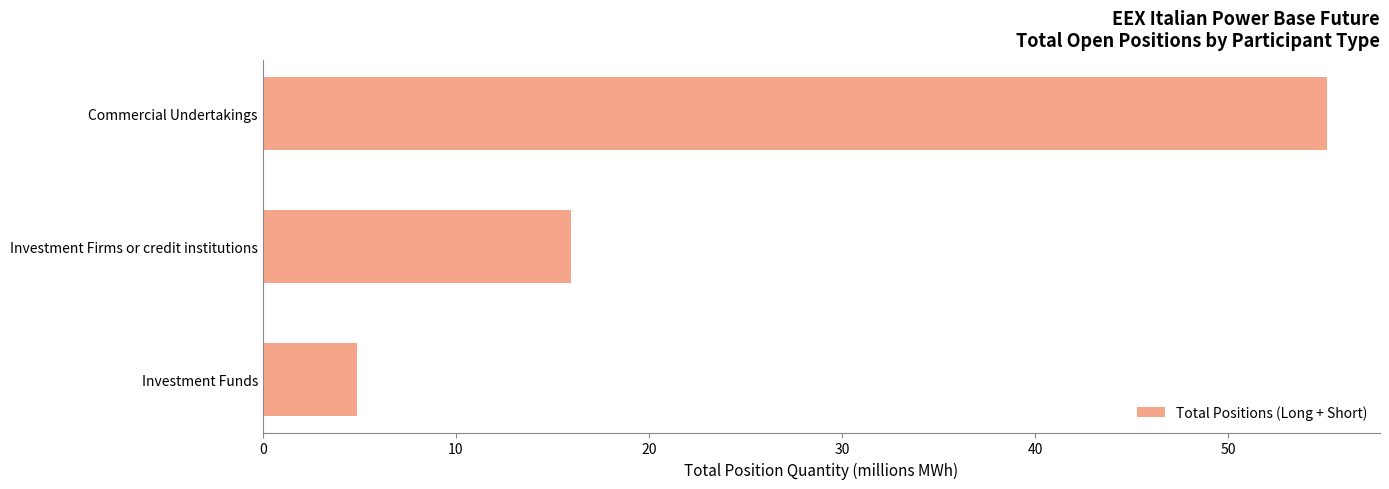

Is it true that the value at Investment Firms or credit institutions is 9.4?

False